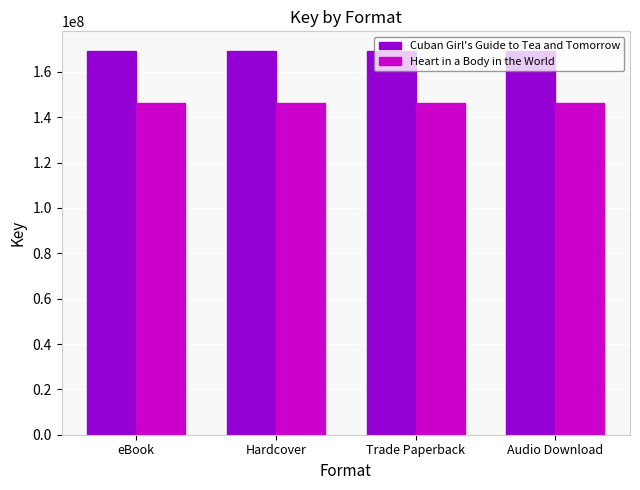

What is the greatest value displayed?

169431562